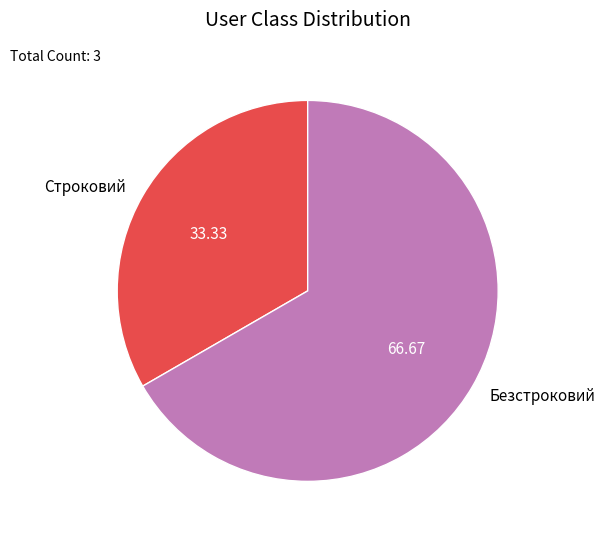

Do Безстроковий and Строковий together represent more than half of the pie?

Yes